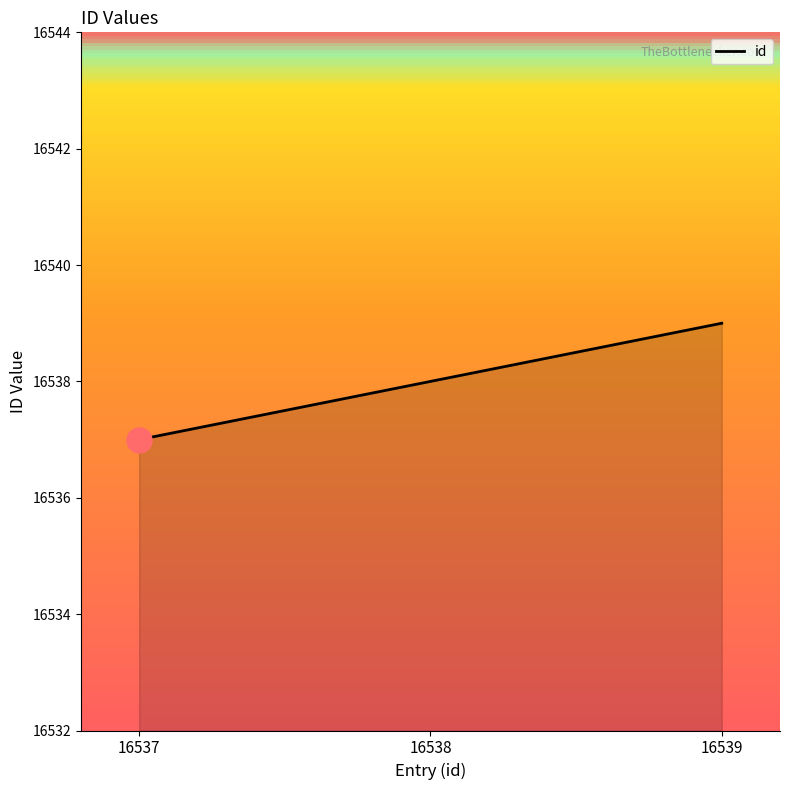

Rank the categories by value from highest to lowest.

16539, 16538, 16537